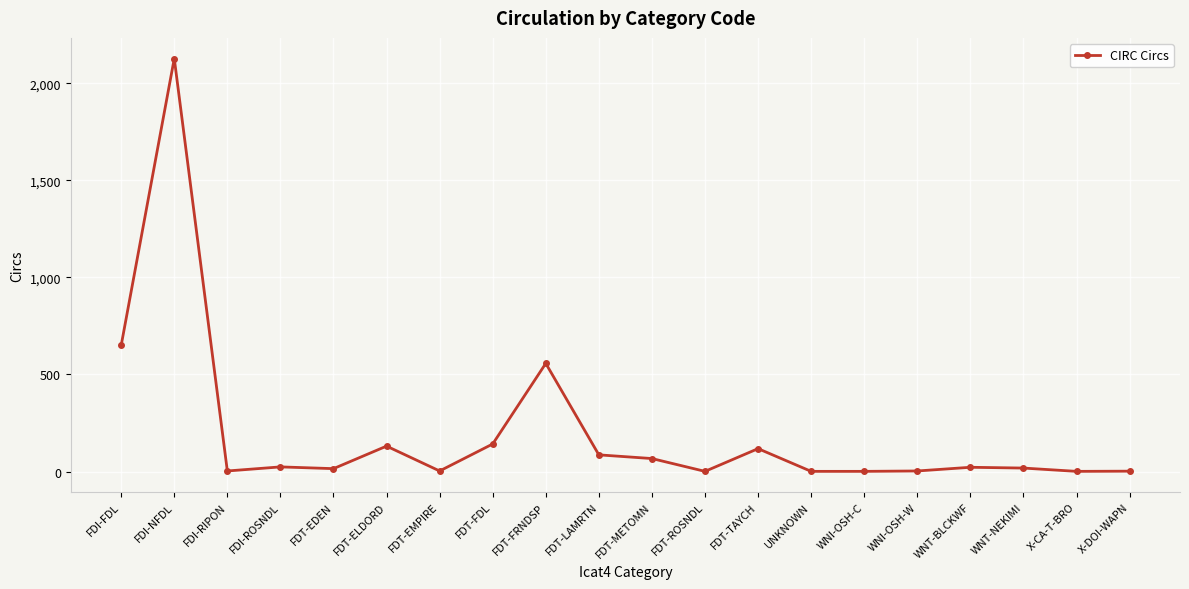

What is the maximum value shown in the chart?

2127